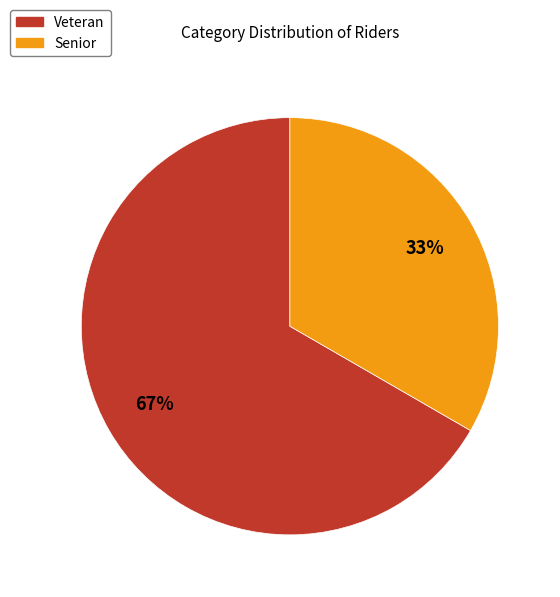

Rank the categories by value from highest to lowest.

Veteran, Senior